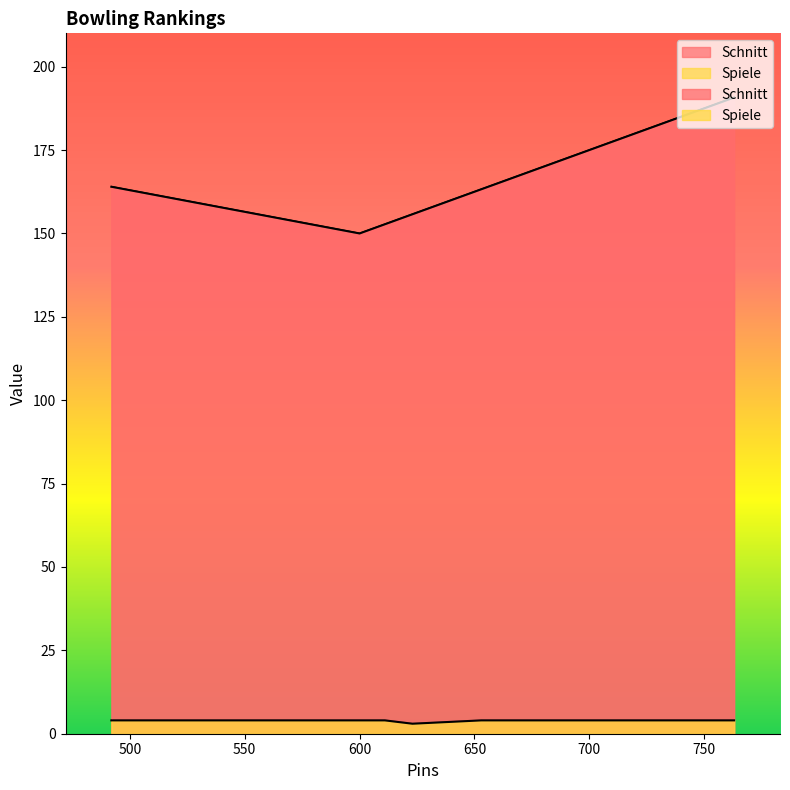

True or false: Schnitt and Spiele intersect in this chart.

False